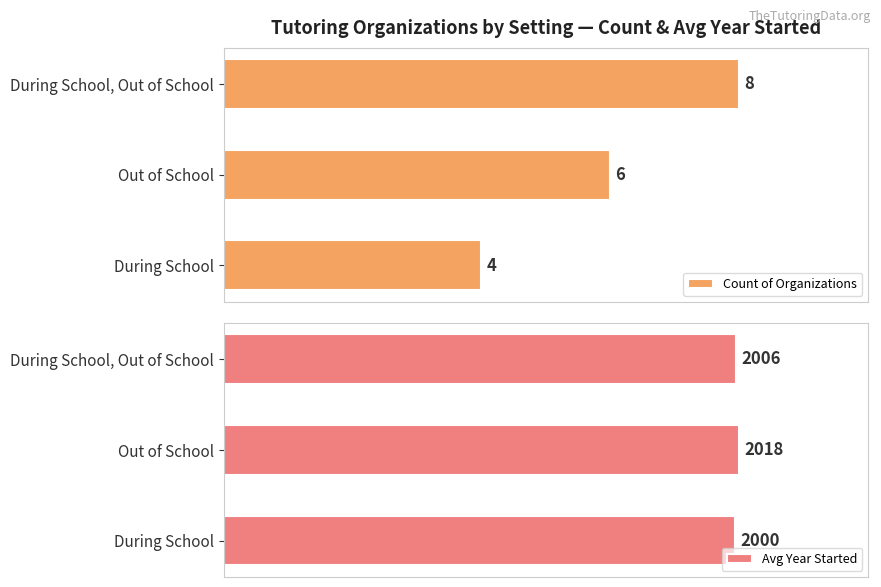

What is the value of the Avg Year Started bar at the 1st from the left?

2000.0